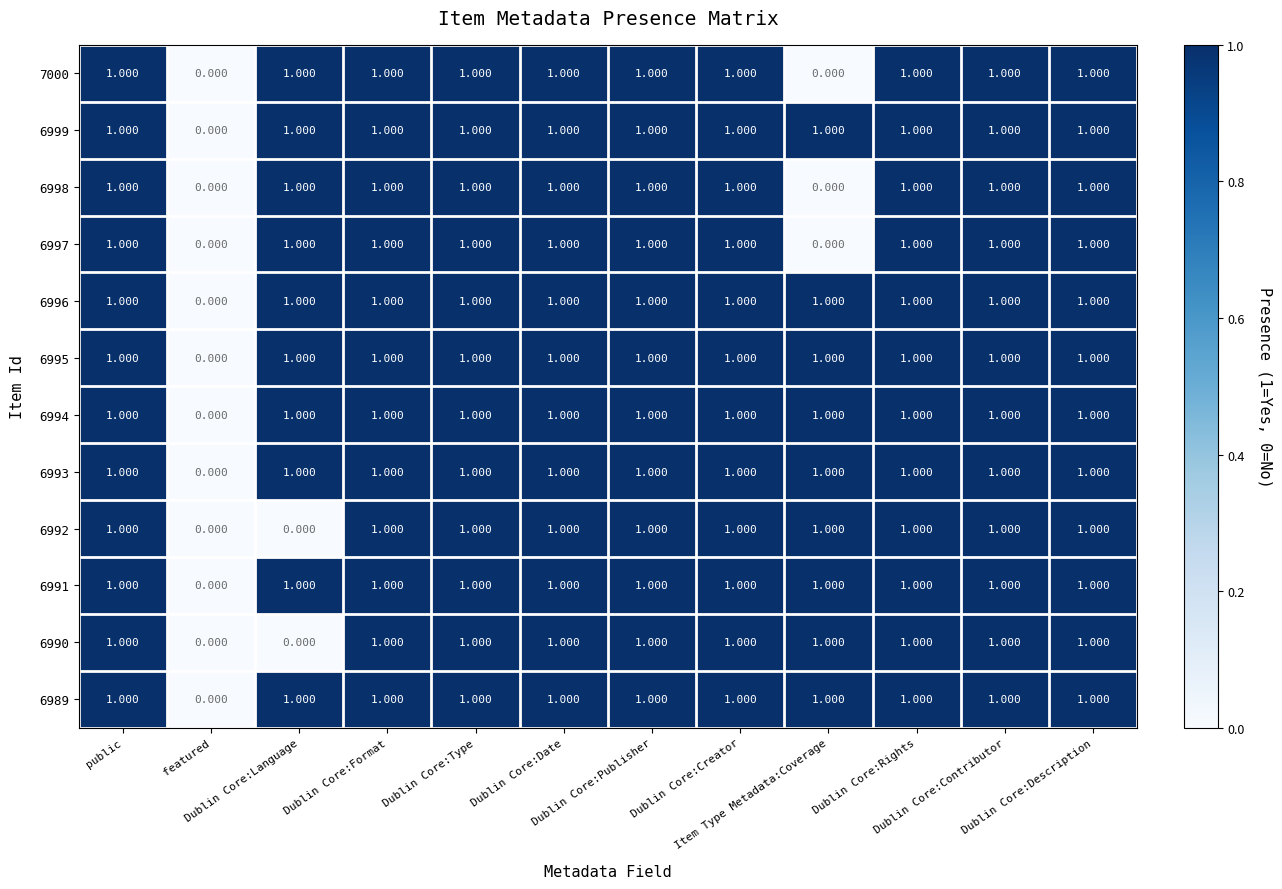

Reading left to right, list all the values displayed in this chart.

7000: public=1	featured=0	Dublin Core:Language=1	Dublin Core:Format=1	Dublin Core:Type=1	Dublin Core:Date=1	Dublin Core:Publisher=1	Dublin Core:Creator=1	Item Type Metadata:Coverage=0	Dublin Core:Rights=1	Dublin Core:Contributor=1	Dublin Core:Description=1
6999: public=1	featured=0	Dublin Core:Language=1	Dublin Core:Format=1	Dublin Core:Type=1	Dublin Core:Date=1	Dublin Core:Publisher=1	Dublin Core:Creator=1	Item Type Metadata:Coverage=1	Dublin Core:Rights=1	Dublin Core:Contributor=1	Dublin Core:Description=1
6998: public=1	featured=0	Dublin Core:Language=1	Dublin Core:Format=1	Dublin Core:Type=1	Dublin Core:Date=1	Dublin Core:Publisher=1	Dublin Core:Creator=1	Item Type Metadata:Coverage=0	Dublin Core:Rights=1	Dublin Core:Contributor=1	Dublin Core:Description=1
6997: public=1	featured=0	Dublin Core:Language=1	Dublin Core:Format=1	Dublin Core:Type=1	Dublin Core:Date=1	Dublin Core:Publisher=1	Dublin Core:Creator=1	Item Type Metadata:Coverage=0	Dublin Core:Rights=1	Dublin Core:Contributor=1	Dublin Core:Description=1
6996: public=1	featured=0	Dublin Core:Language=1	Dublin Core:Format=1	Dublin Core:Type=1	Dublin Core:Date=1	Dublin Core:Publisher=1	Dublin Core:Creator=1	Item Type Metadata:Coverage=1	Dublin Core:Rights=1	Dublin Core:Contributor=1	Dublin Core:Description=1
6995: public=1	featured=0	Dublin Core:Language=1	Dublin Core:Format=1	Dublin Core:Type=1	Dublin Core:Date=1	Dublin Core:Publisher=1	Dublin Core:Creator=1	Item Type Metadata:Coverage=1	Dublin Core:Rights=1	Dublin Core:Contributor=1	Dublin Core:Description=1
6994: public=1	featured=0	Dublin Core:Language=1	Dublin Core:Format=1	Dublin Core:Type=1	Dublin Core:Date=1	Dublin Core:Publisher=1	Dublin Core:Creator=1	Item Type Metadata:Coverage=1	Dublin Core:Rights=1	Dublin Core:Contributor=1	Dublin Core:Description=1
6993: public=1	featured=0	Dublin Core:Language=1	Dublin Core:Format=1	Dublin Core:Type=1	Dublin Core:Date=1	Dublin Core:Publisher=1	Dublin Core:Creator=1	Item Type Metadata:Coverage=1	Dublin Core:Rights=1	Dublin Core:Contributor=1	Dublin Core:Description=1
6992: public=1	featured=0	Dublin Core:Language=0	Dublin Core:Format=1	Dublin Core:Type=1	Dublin Core:Date=1	Dublin Core:Publisher=1	Dublin Core:Creator=1	Item Type Metadata:Coverage=1	Dublin Core:Rights=1	Dublin Core:Contributor=1	Dublin Core:Description=1
6991: public=1	featured=0	Dublin Core:Language=1	Dublin Core:Format=1	Dublin Core:Type=1	Dublin Core:Date=1	Dublin Core:Publisher=1	Dublin Core:Creator=1	Item Type Metadata:Coverage=1	Dublin Core:Rights=1	Dublin Core:Contributor=1	Dublin Core:Description=1
6990: public=1	featured=0	Dublin Core:Language=0	Dublin Core:Format=1	Dublin Core:Type=1	Dublin Core:Date=1	Dublin Core:Publisher=1	Dublin Core:Creator=1	Item Type Metadata:Coverage=1	Dublin Core:Rights=1	Dublin Core:Contributor=1	Dublin Core:Description=1
6989: public=1	featured=0	Dublin Core:Language=1	Dublin Core:Format=1	Dublin Core:Type=1	Dublin Core:Date=1	Dublin Core:Publisher=1	Dublin Core:Creator=1	Item Type Metadata:Coverage=1	Dublin Core:Rights=1	Dublin Core:Contributor=1	Dublin Core:Description=1